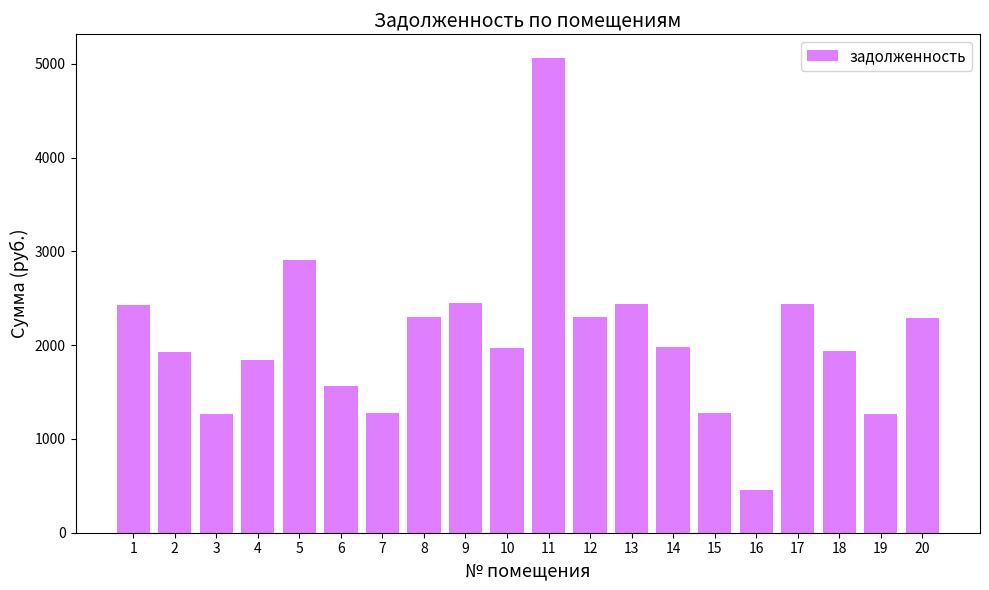

What is the value of the 16th bar from the left?

460.3